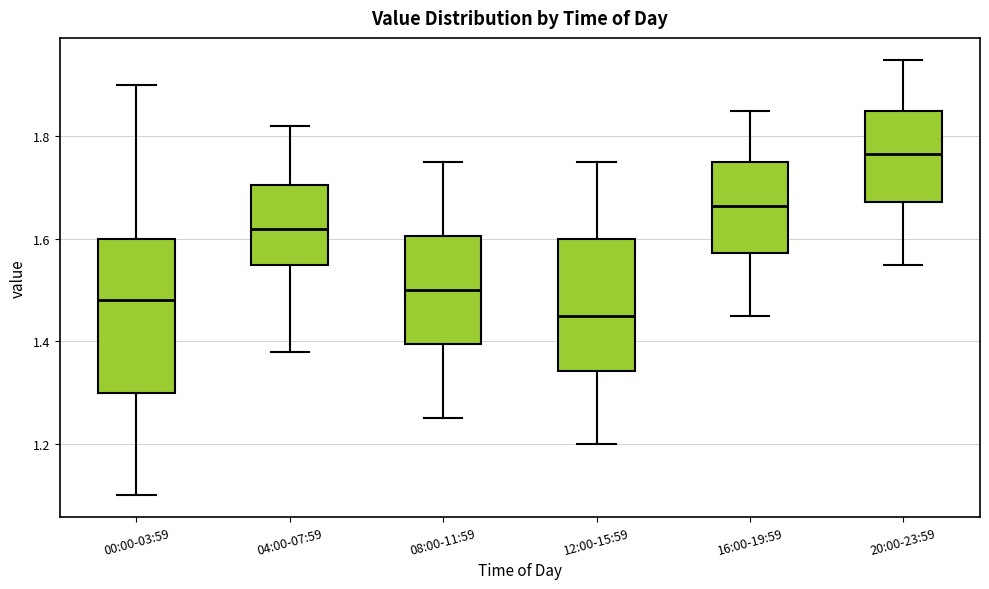

Where is the upper edge of the box for 04:00-07:59 on the y-axis? The values are not printed on the chart, so give them approximately, as read against the axis.

1.70